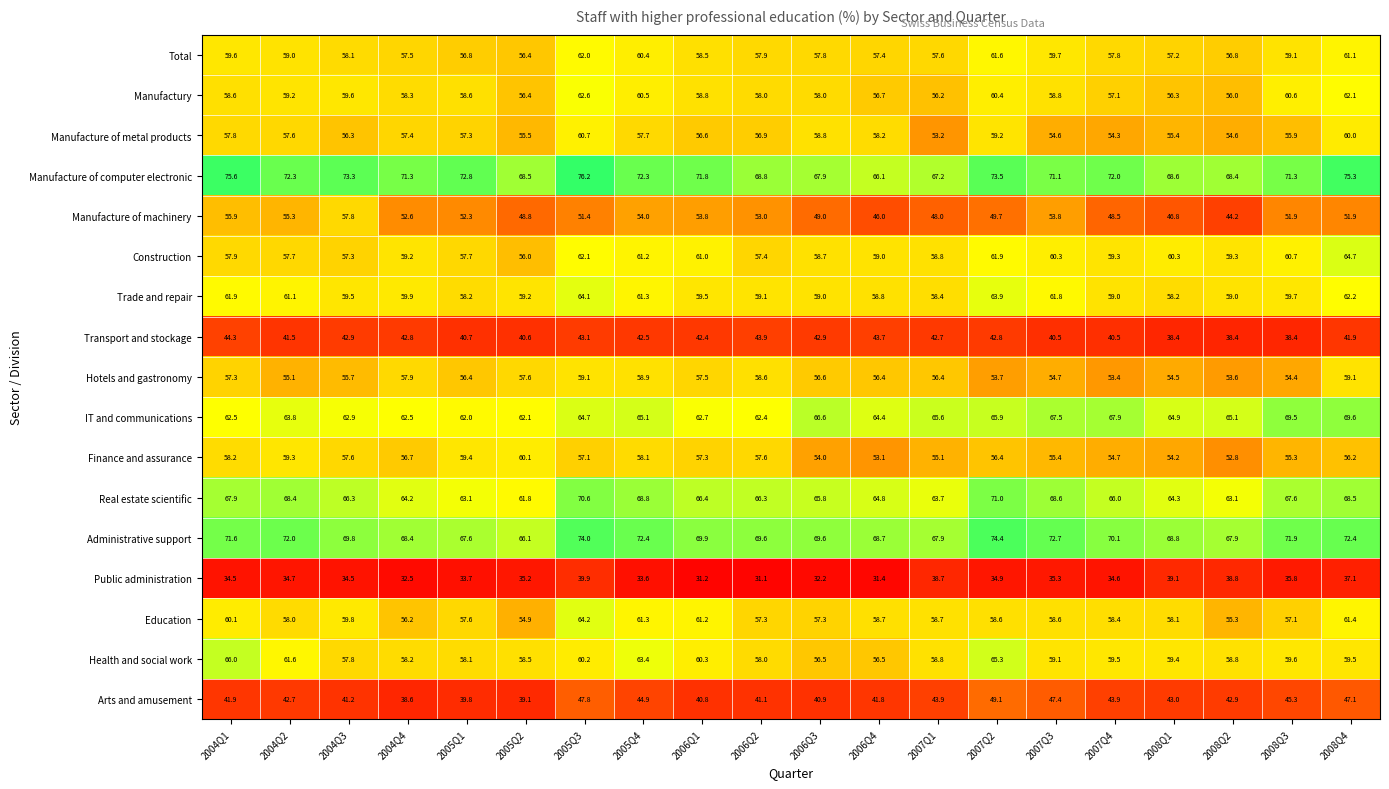

List the series in order of their peak value, lowest first.

Public administration, Transport and stockage, Arts and amusement, Manufacture of machinery, Hotels and gastronomy, Finance and assurance, Manufacture of metal products, Total, Manufactury, Trade and repair, Education, Construction, Health and social work, IT and communications, Real estate scientific, Administrative support, Manufacture of computer electronic